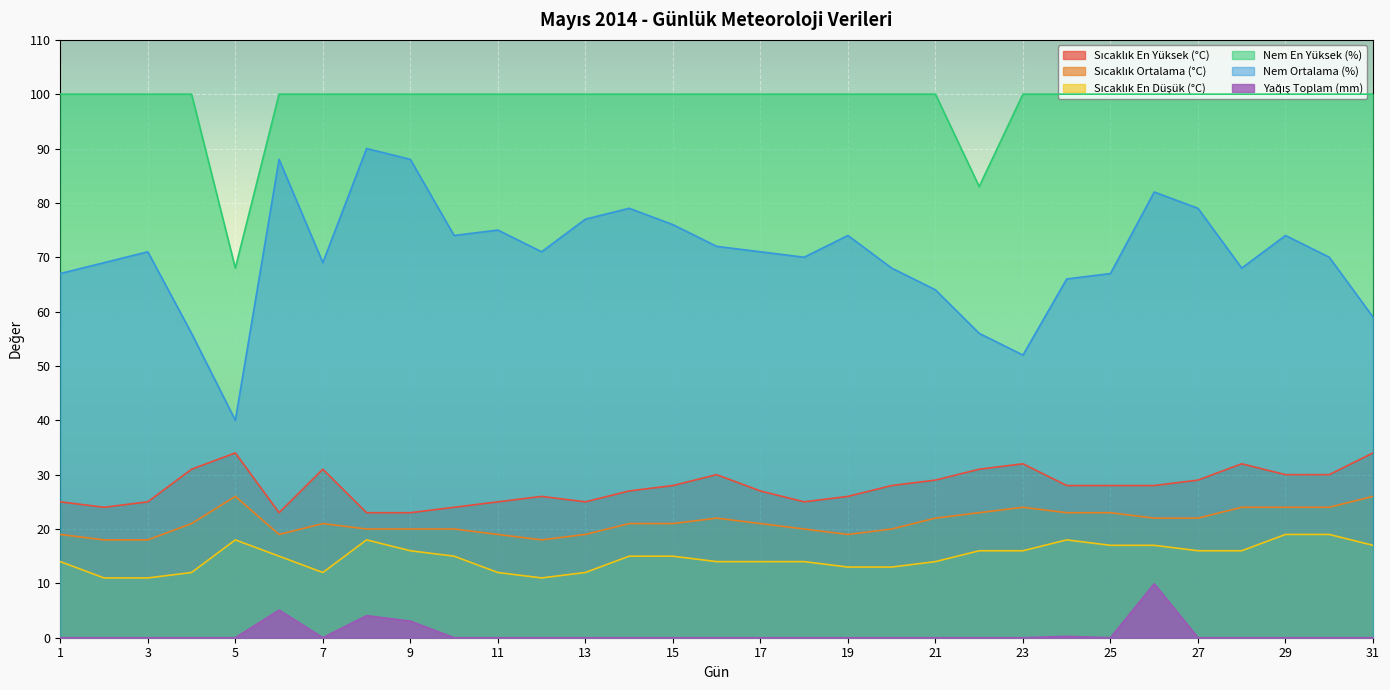

The Yağış Toplam (mm) series shows 0.0 at 30. True or false?

True